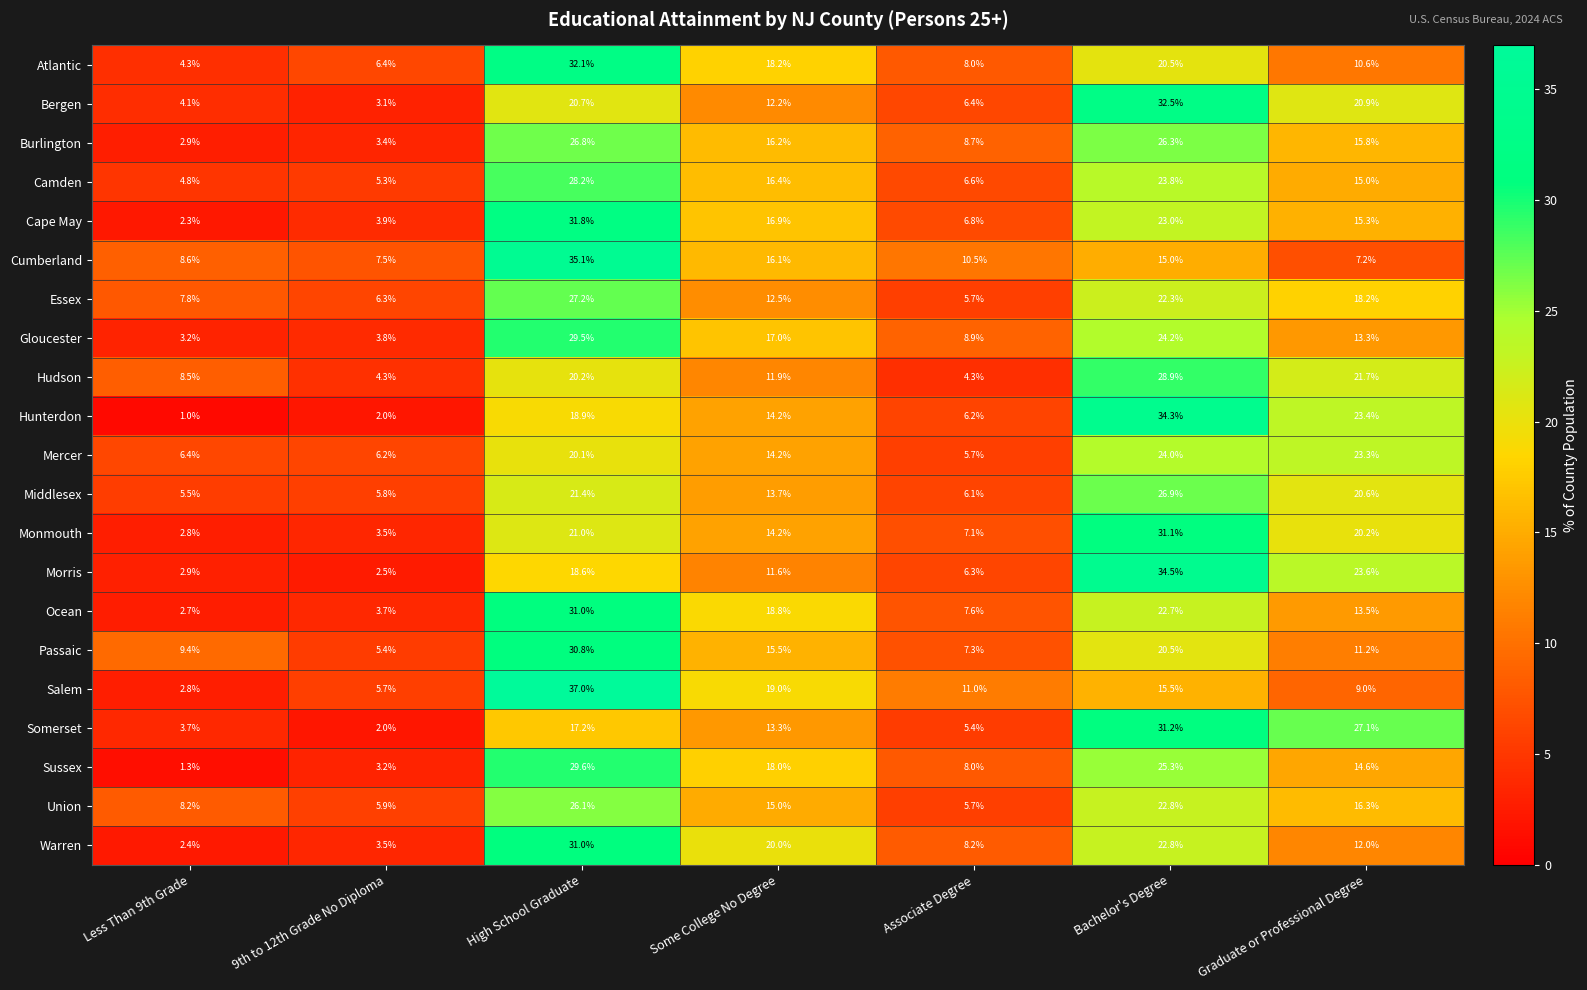

The Atlantic series shows 32.1 at High School Graduate. True or false?

True